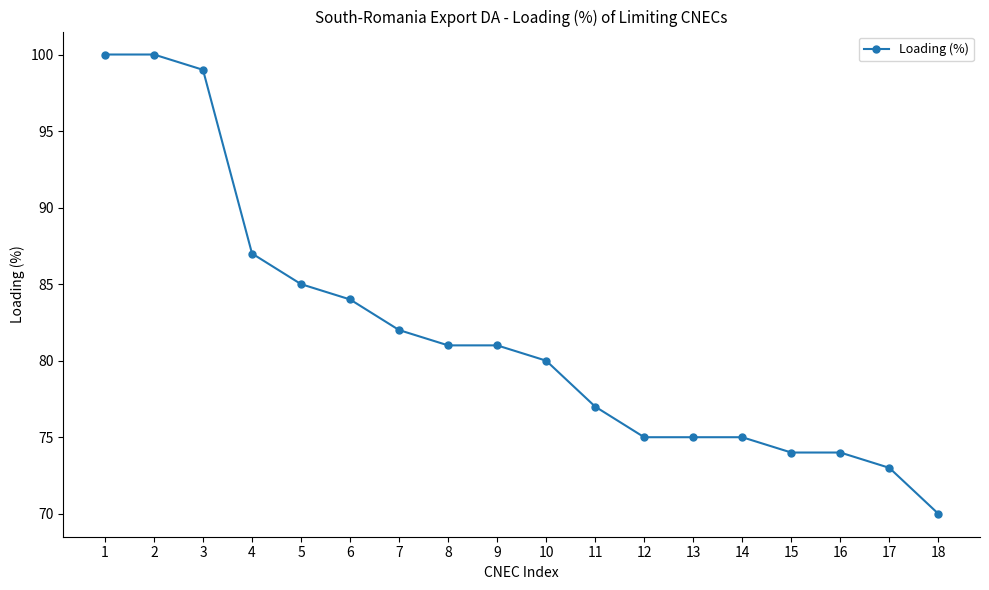

Which has a higher value, 12 or 10?

10